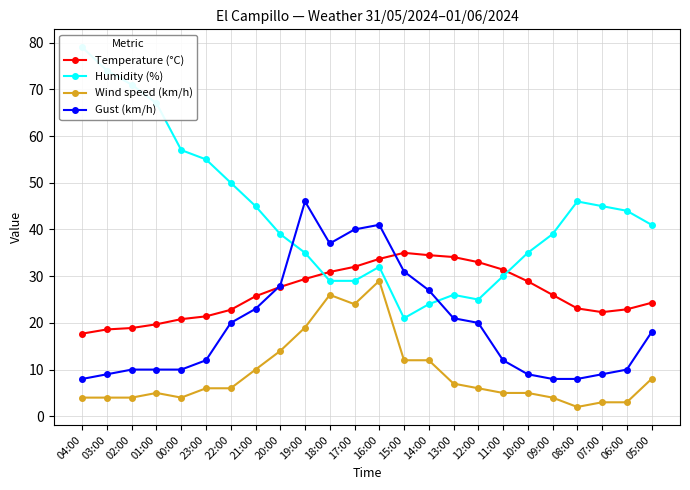

What is the value of the Temperature (°C) point at the 24th from the left?

24.3